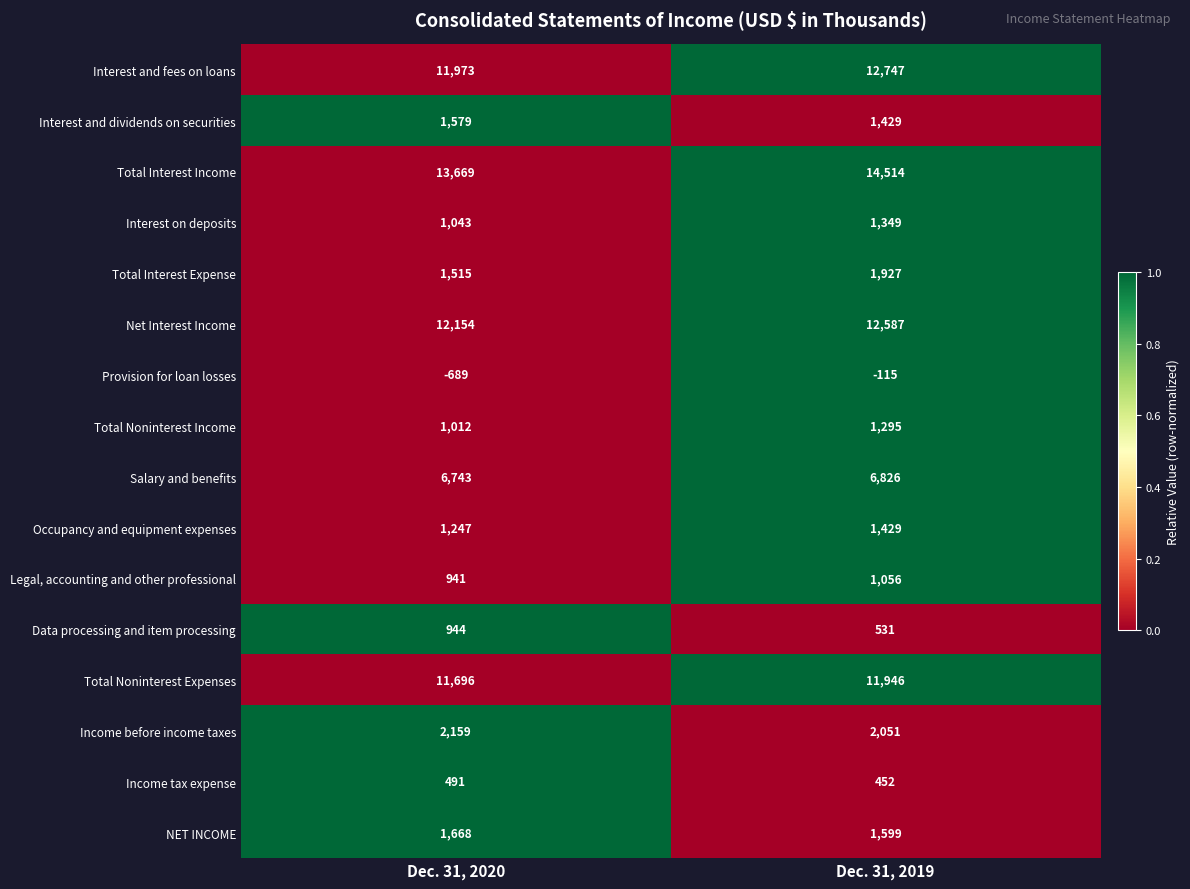

Rank the categories by NET INCOME value from lowest to highest.

Dec. 31, 2019, Dec. 31, 2020